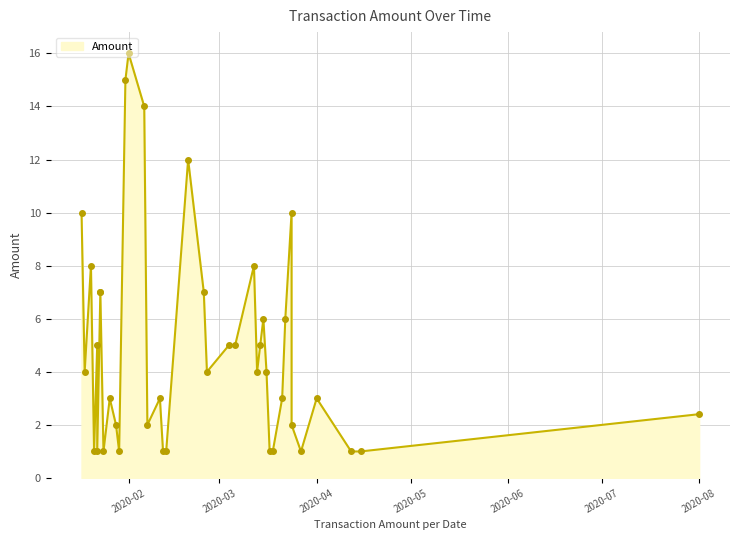

At which category does the chart reach its minimum across all series?

2020-04-15